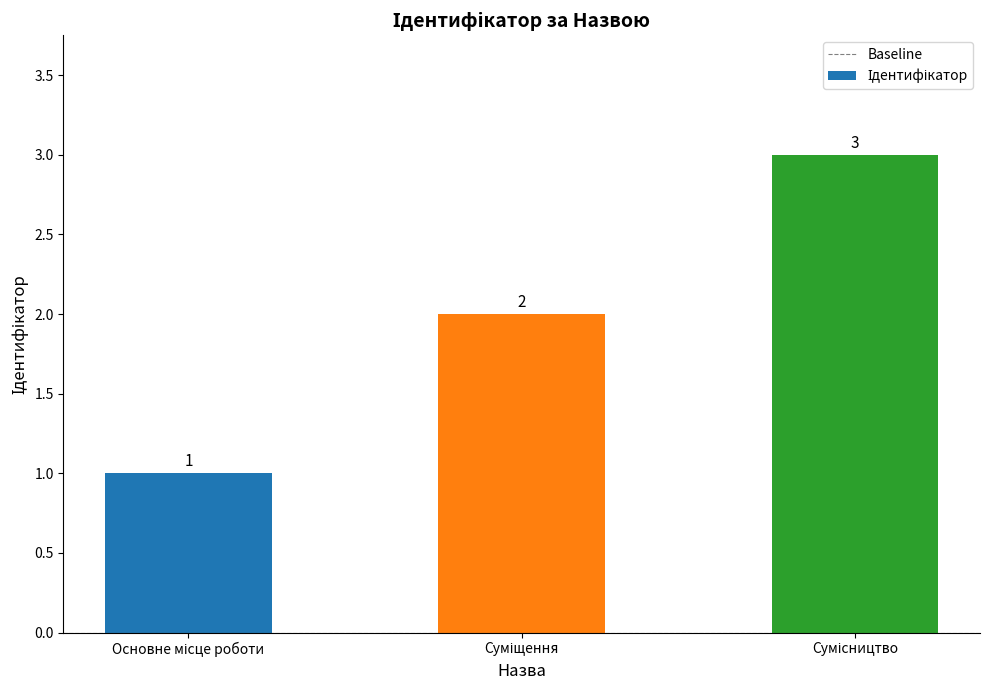

What is the maximum value shown in the chart?

3